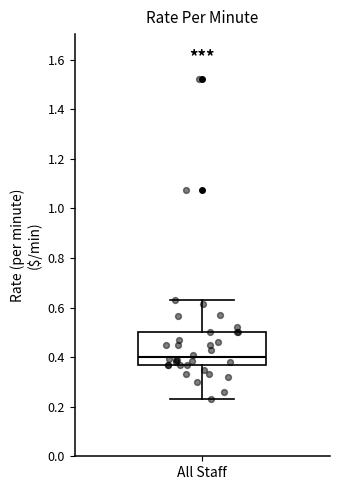

Transcribe this box plot: give where the median line is, the range the box spans, and where the two whiskers end, as read against the y-axis. The values are not printed on the chart, so give them approximately, as read against the axis.

median 0.40, box 0.38 to 0.50, whiskers 0.24 to 0.64